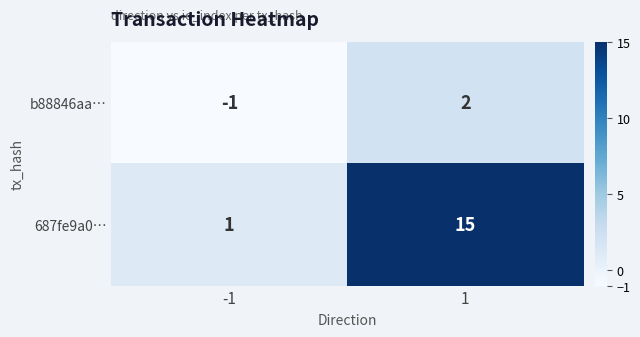

Is it true that b88846aa… equals 3 at 1?

False